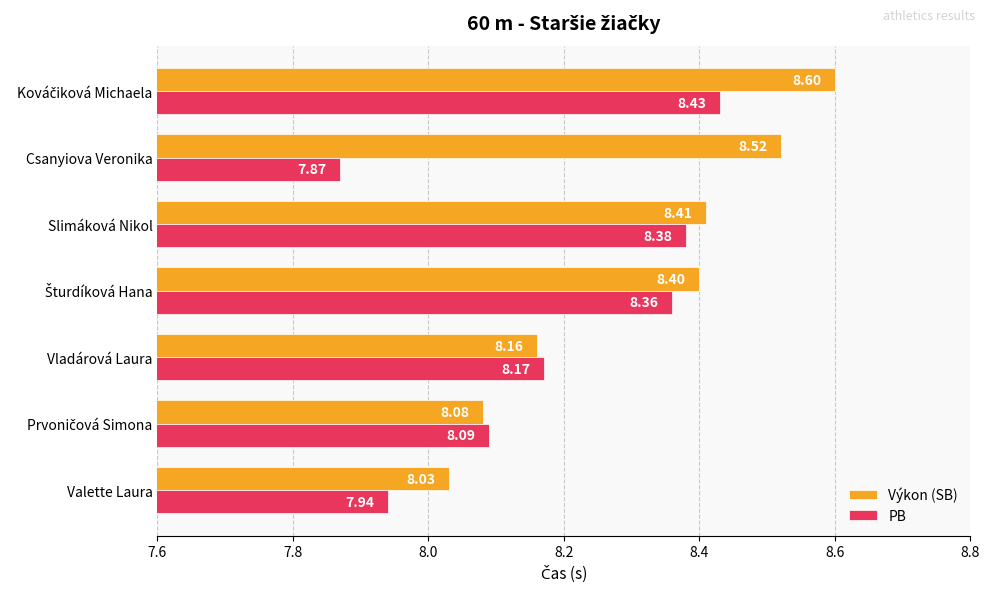

What is the difference between the maximum and minimum values in the Výkon (SB) series?

0.6